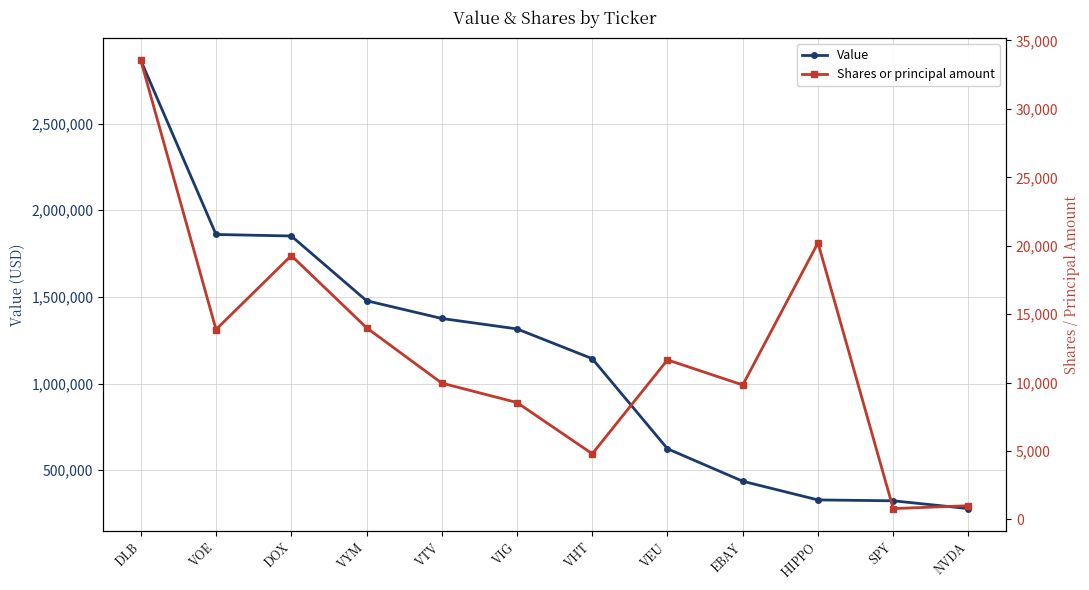

Reading left to right, list all the values displayed in this chart.

Value: 2865726	1860305	1851616	1477950	1375430	1315202	1143420	623319	435812	328008	322932	277906
Shares or principal amount: 33549	13876	19282	14009	9959	8540	4795	11657	9822	20210	789	1000